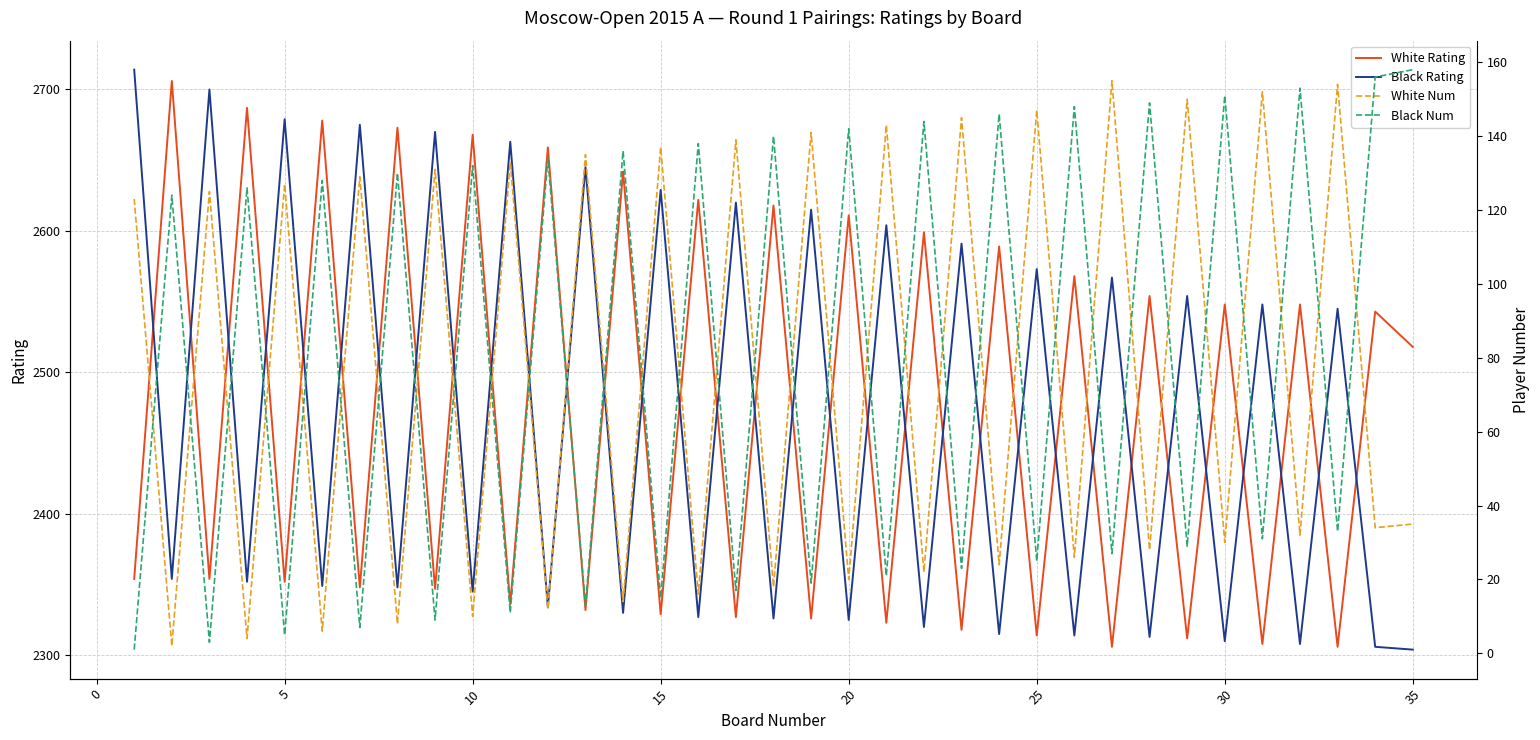

How many values in the Black Num series are below 124?

17